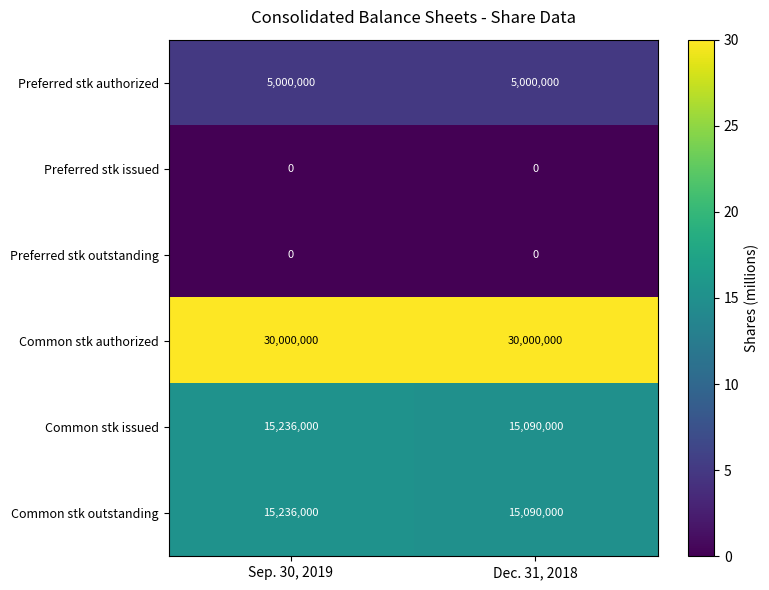

What is the sum of the Common stk issued values at Sep. 30, 2019 and Dec. 31, 2018?

30326000